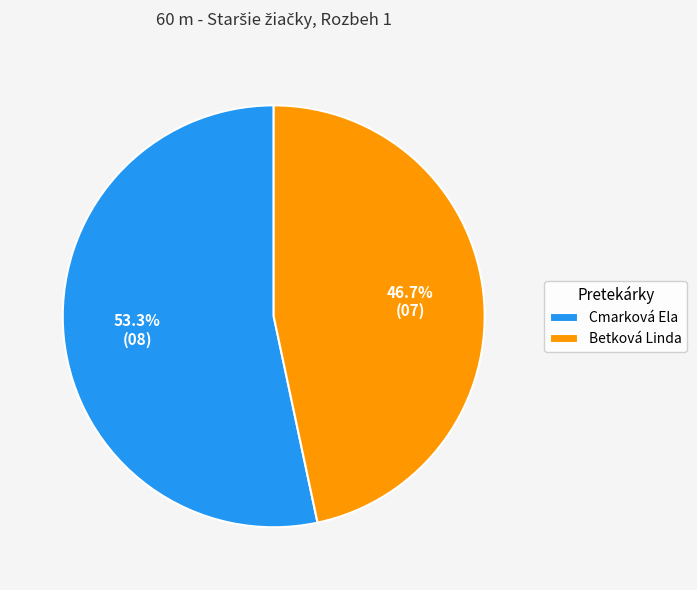

True or false: Cmarková Ela accounts for 53% of the total.

True